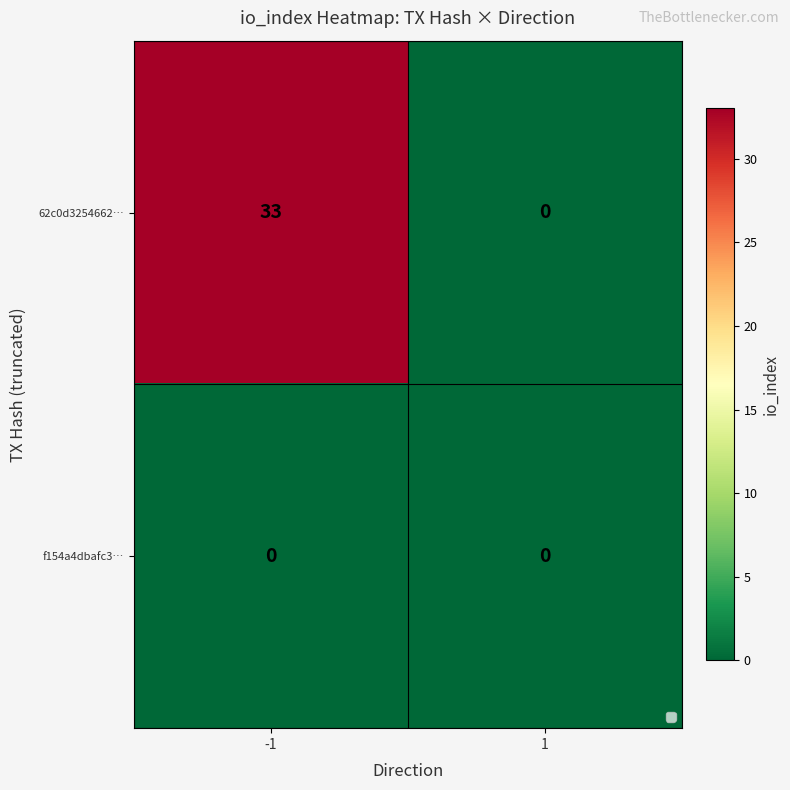

Is it true that 62c0d3254662… equals -19 at 1?

False